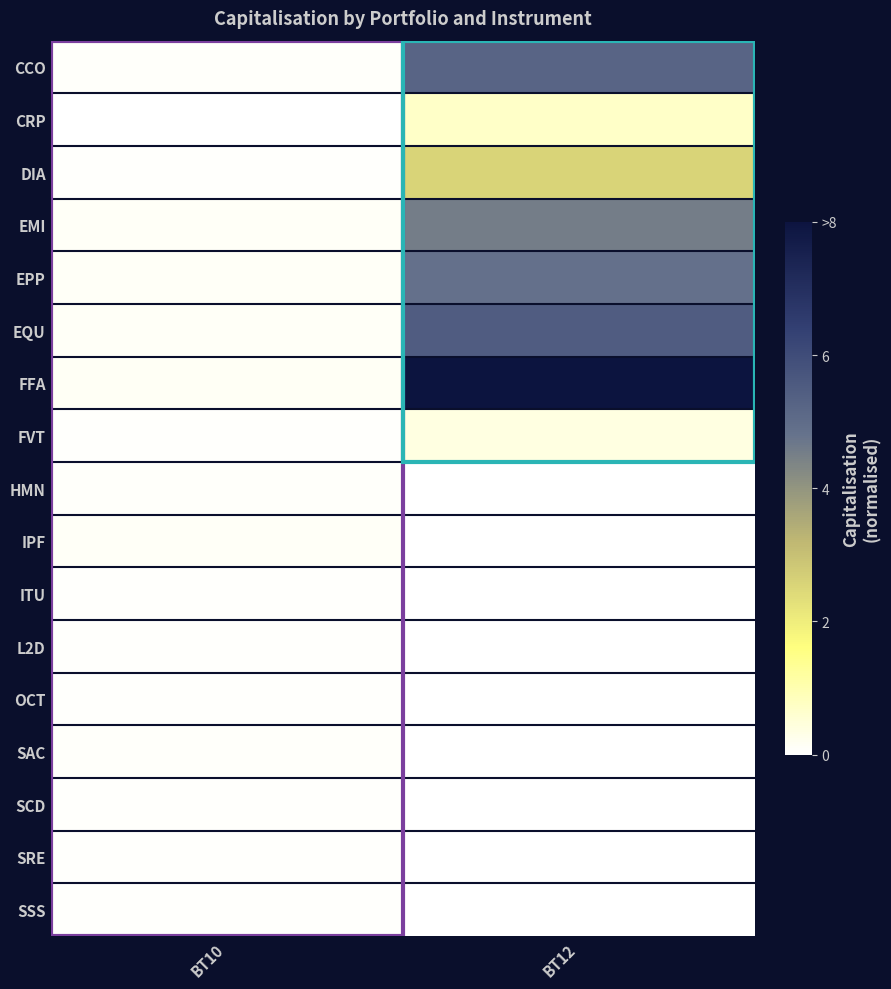

What is the difference between the highest and lowest values at BT10?

0.1